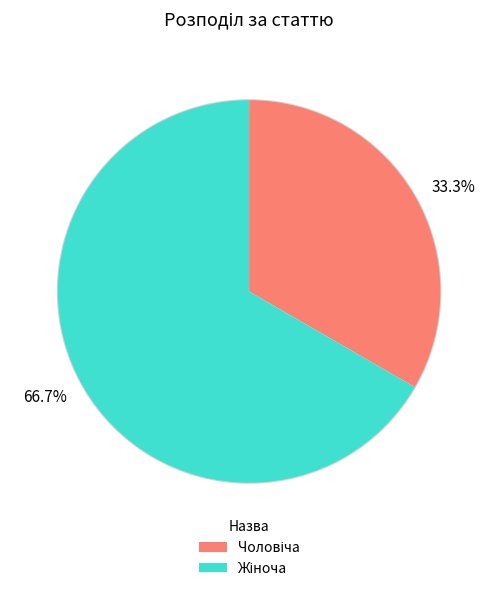

Which category has the biggest portion of the pie?

66.7%